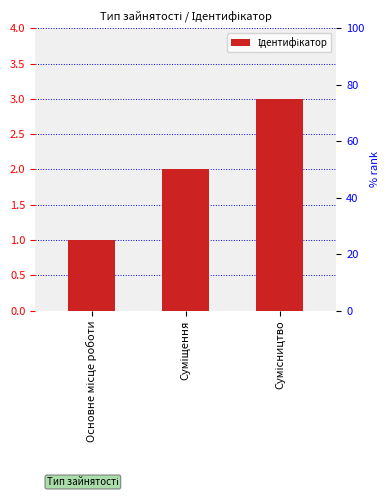

Count the values in the range 1 to 3.

3